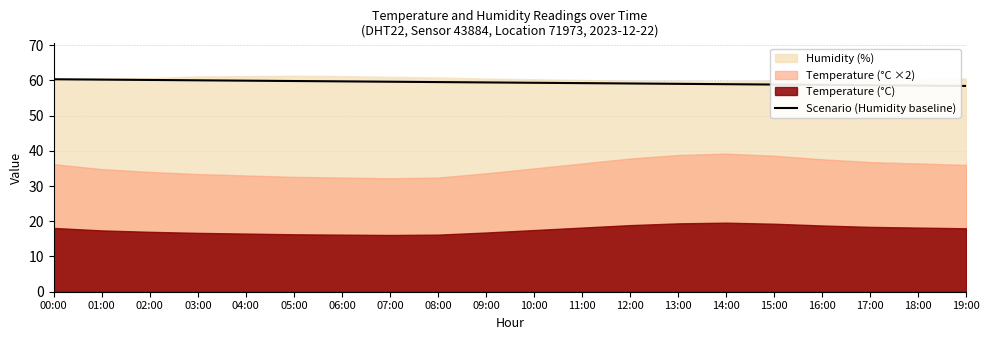

Is it true that Scenario (Humidity baseline) equals 93.2 at 02:00?

False